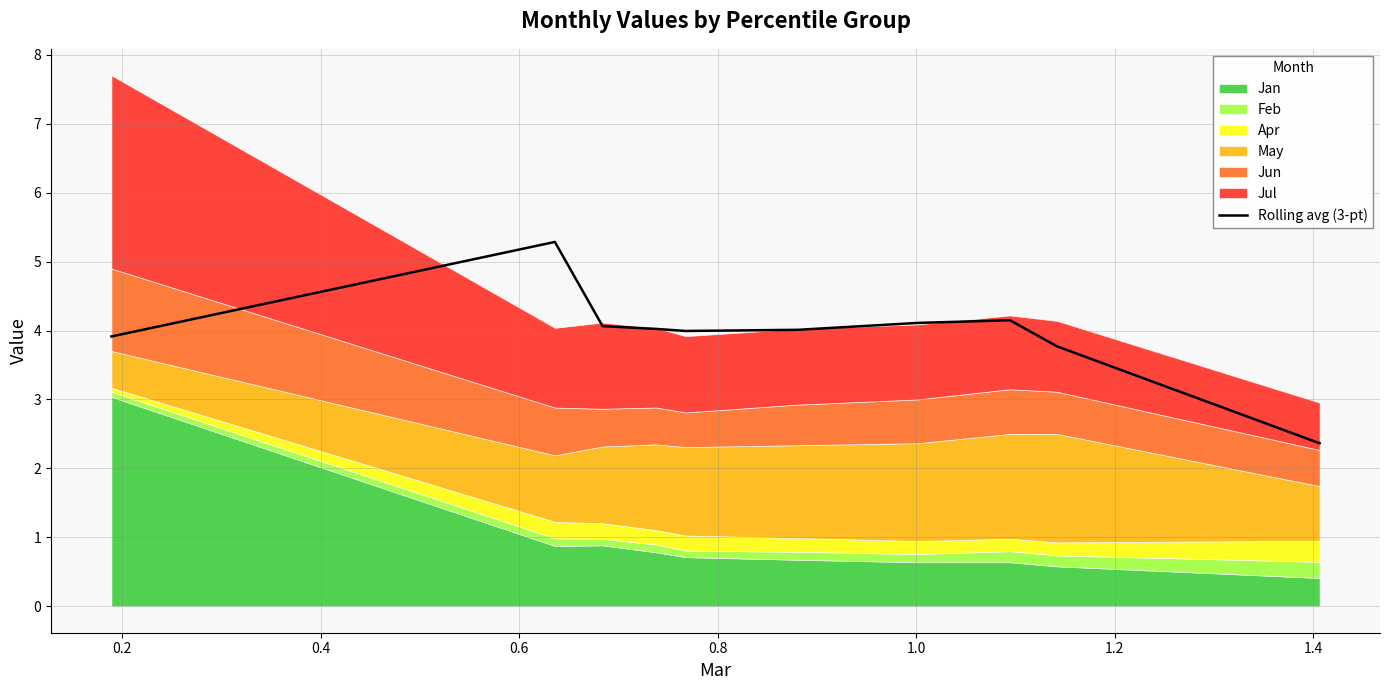

What is the lowest value of the Rolling avg (3-pt) series?

2.4